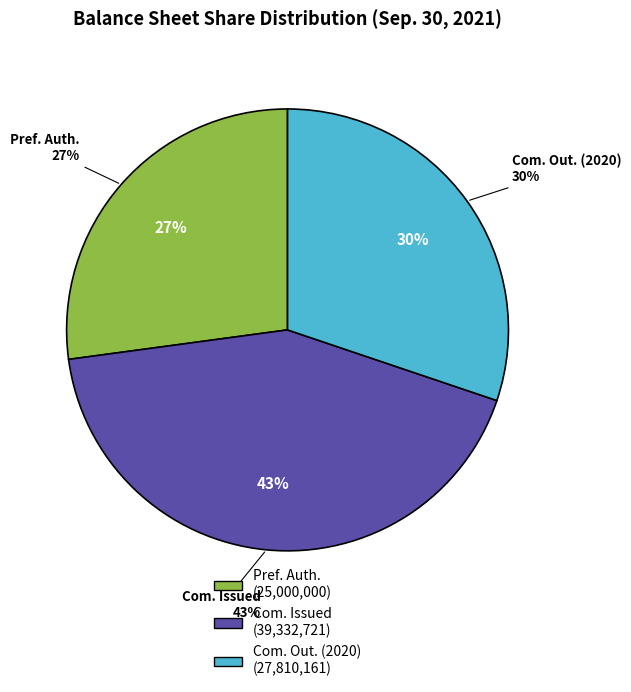

Rank the categories by value from lowest to highest.

Preferred stock, shares authorized, Common stock, shares outstanding (Dec. 31, 2020), Common stock, shares issued